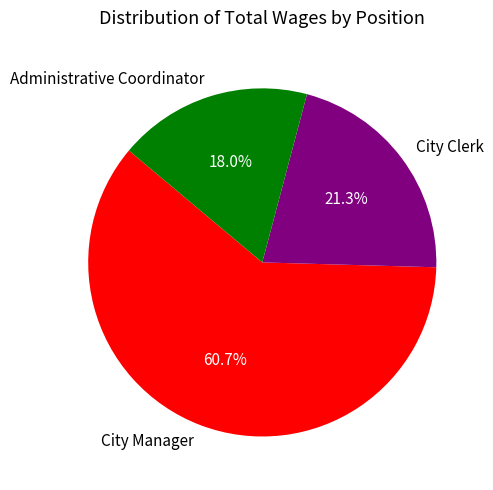

To the nearest percent, what percentage of the pie is City Manager?

61%